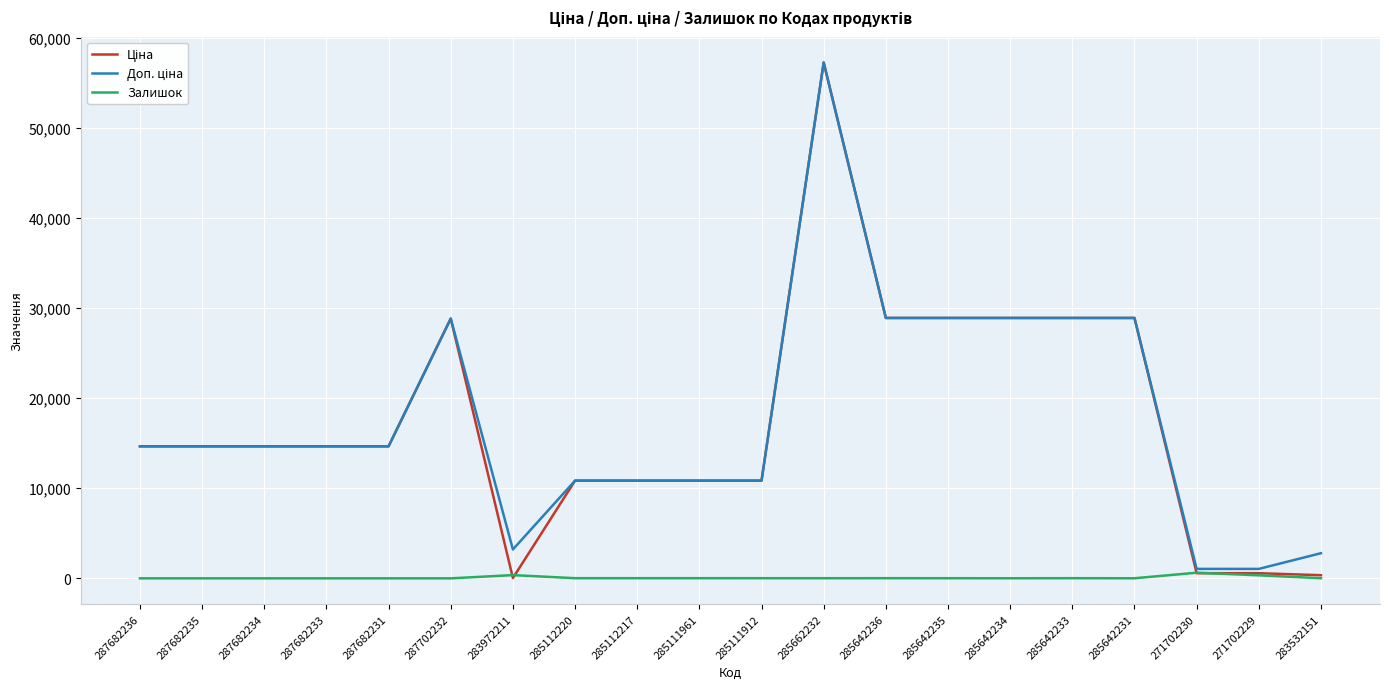

What is the difference between the highest and lowest values at 287682235?

14649.6